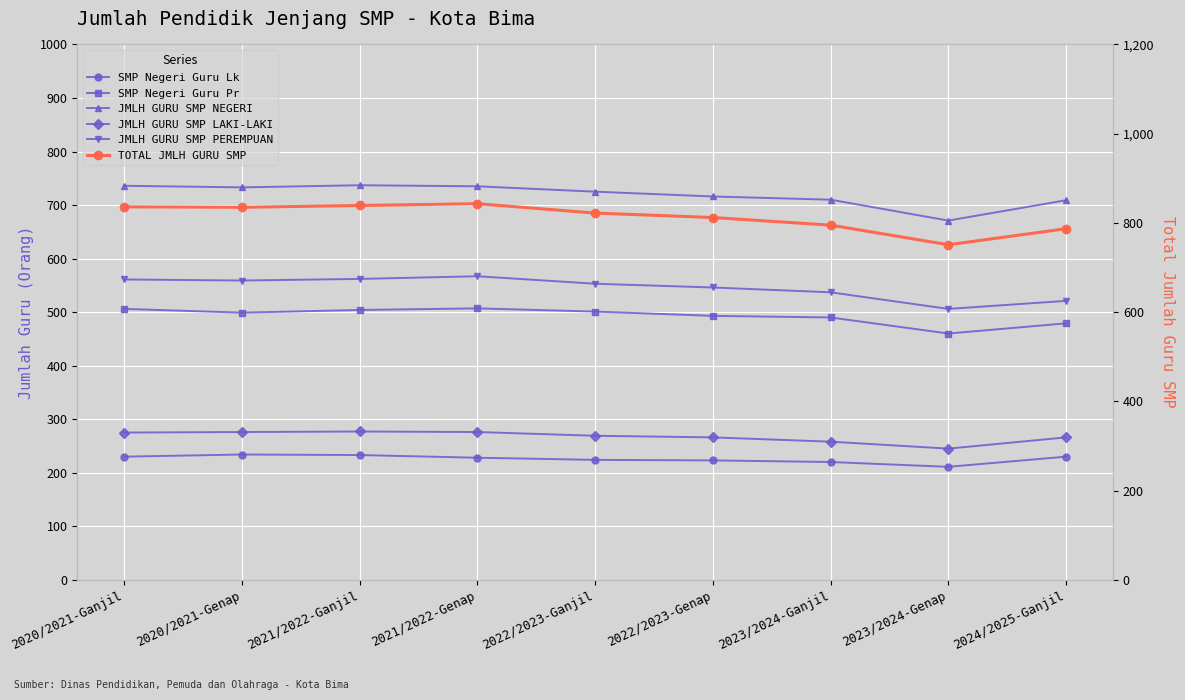

What is the average value of the JMLH GURU SMP LAKI-LAKI series?

268